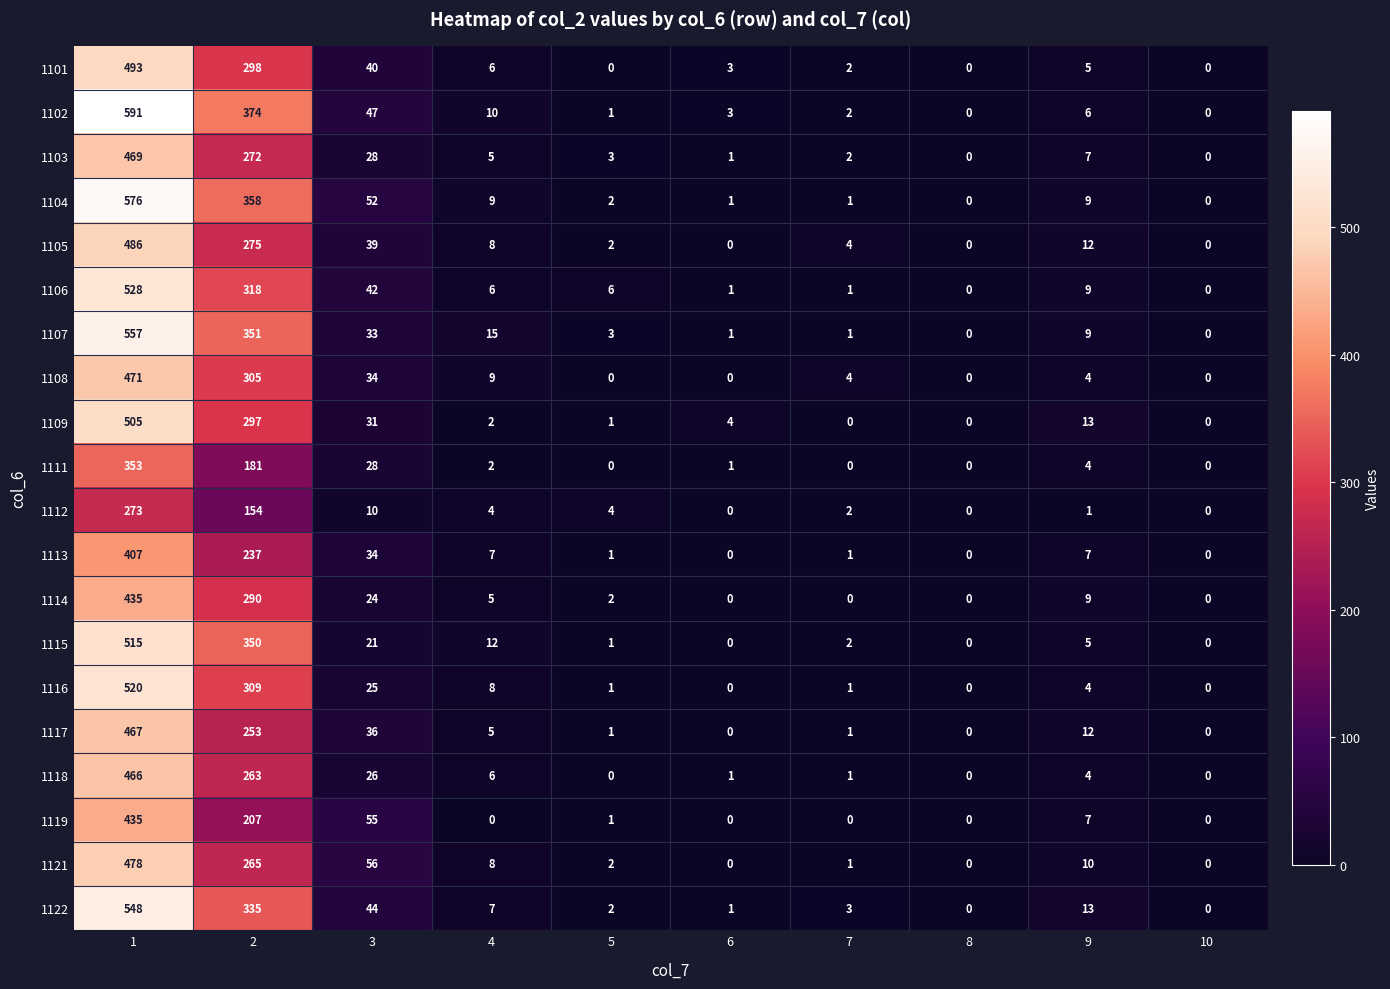

What value does the 1117 series have at 1?

467